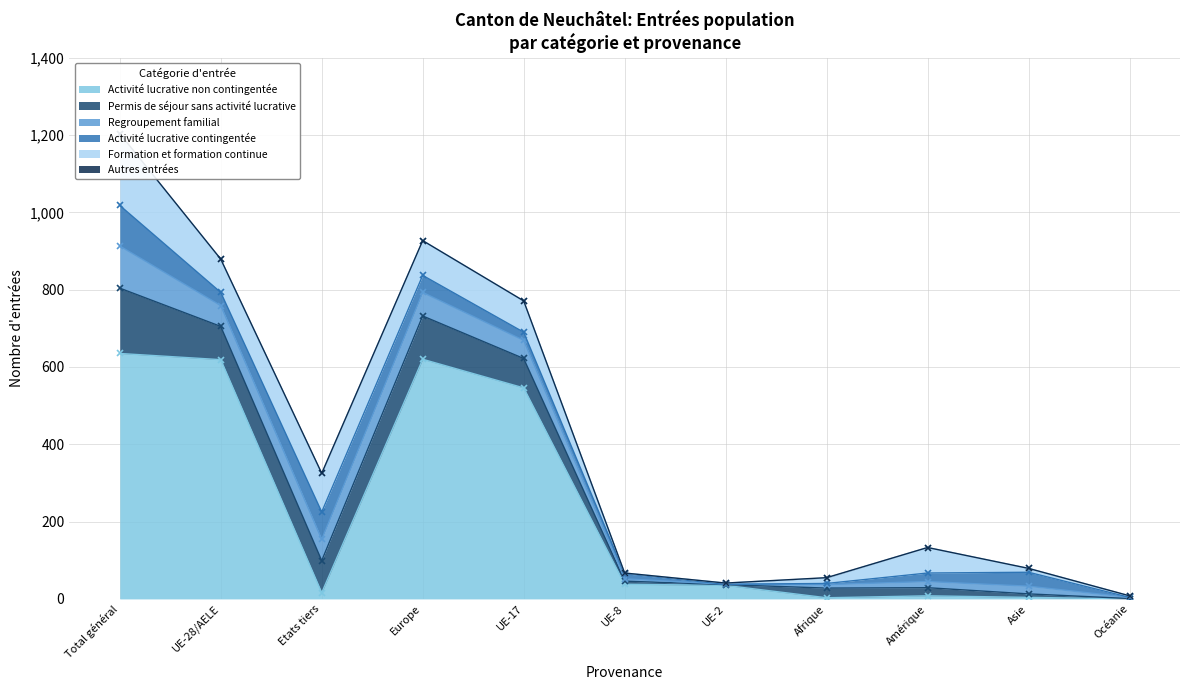

How many times do Activité lucrative contingentée and Regroupement familial cross each other?

6